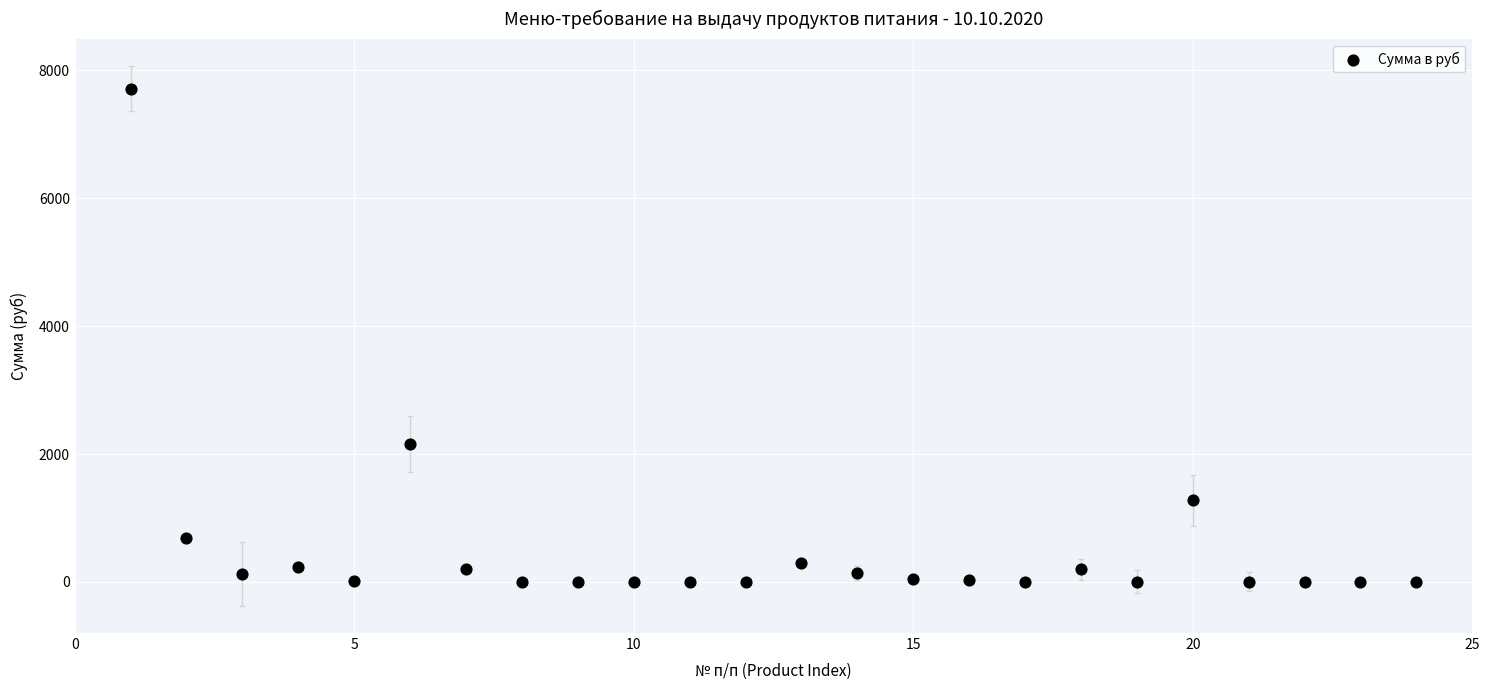

What Y value in the scatter plot is closest to 3858?

2150.6